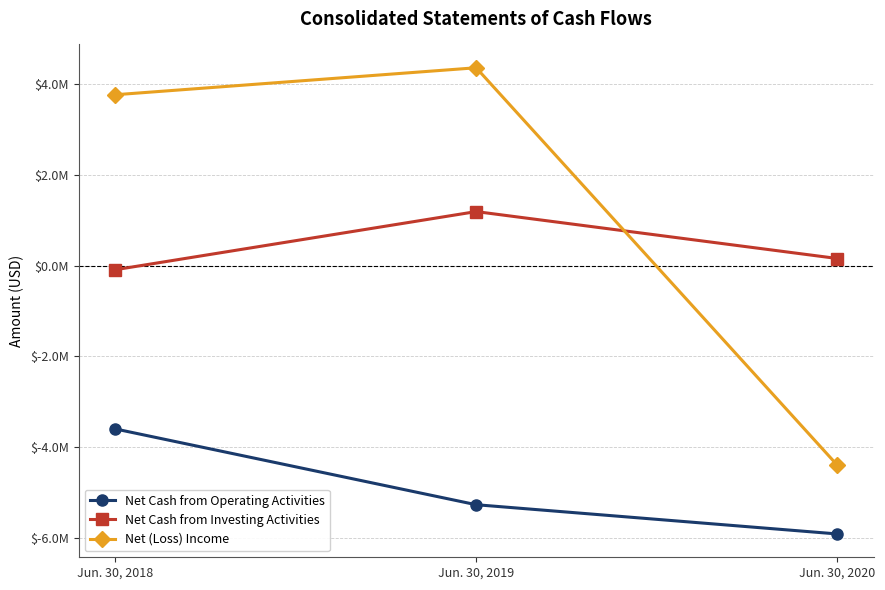

What are all the series names shown in the legend?

Net Cash from Operating Activities, Net Cash from Investing Activities, Net (Loss) Income